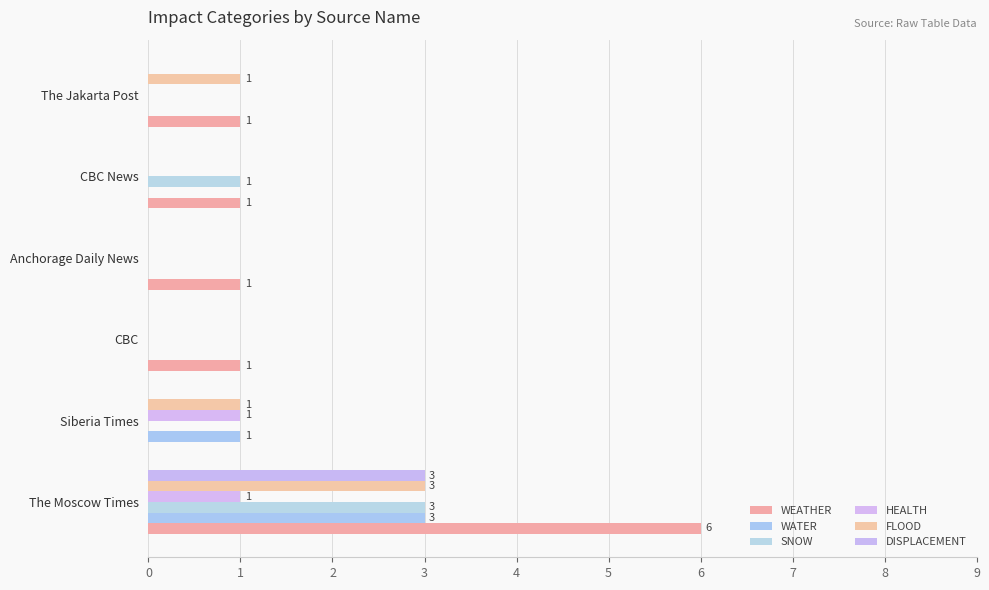

What are all the series names shown in the legend?

WEATHER, WATER, SNOW, HEALTH, FLOOD, DISPLACEMENT